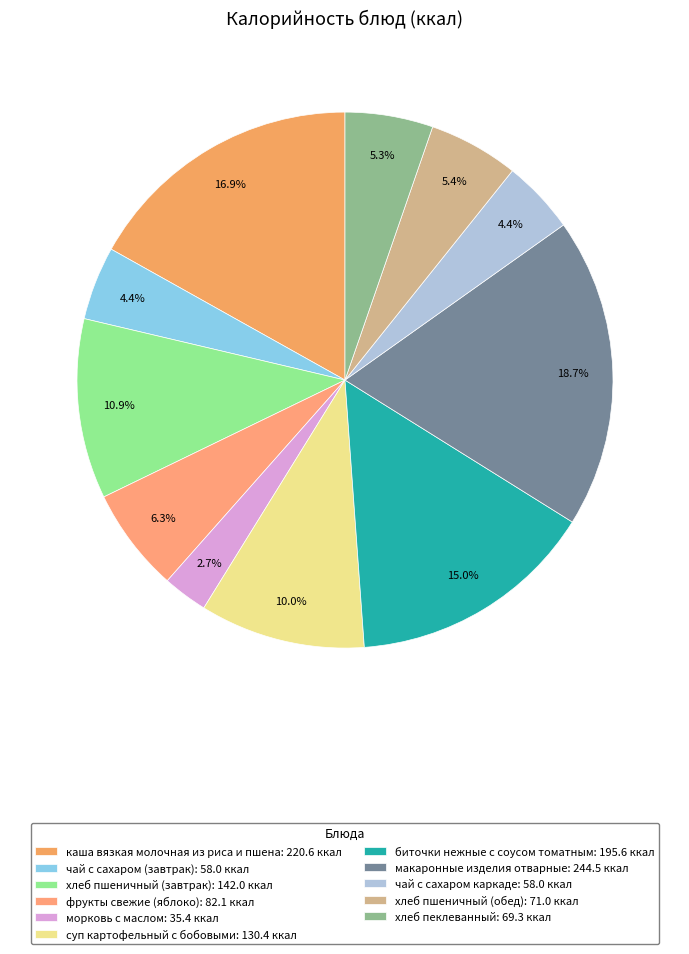

Approximately how many times larger is the value at чай с сахаром каркаде compared to морковь с маслом?

1.6